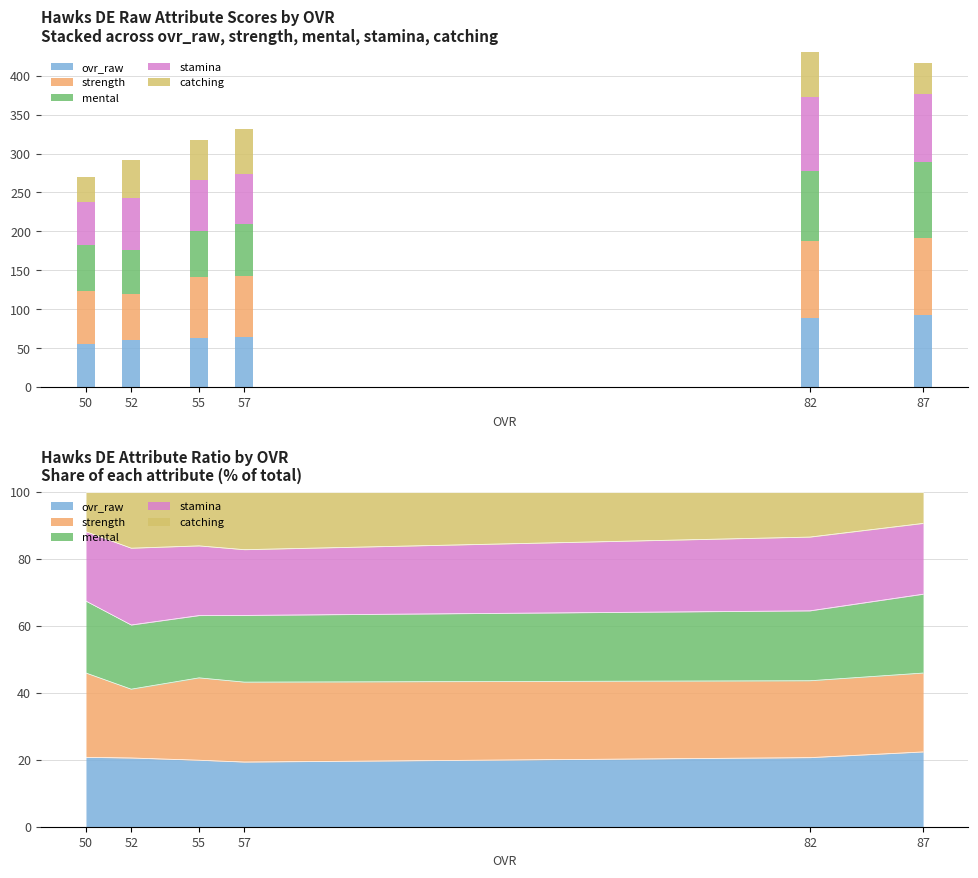

What is the average value of the mental series?

71